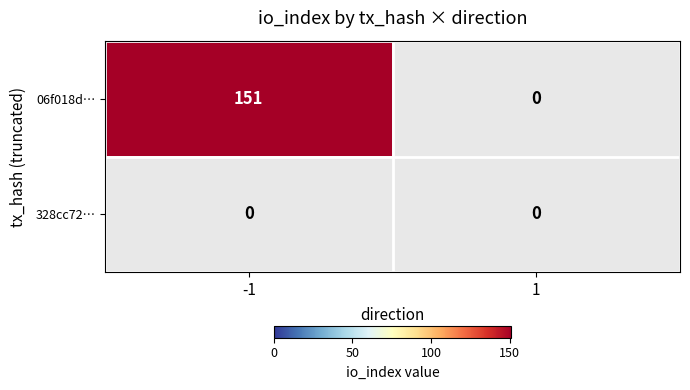

Reading left to right, what are all the values shown in this chart?

06f018d…: -1=151	1=0
328cc72…: -1=0	1=0